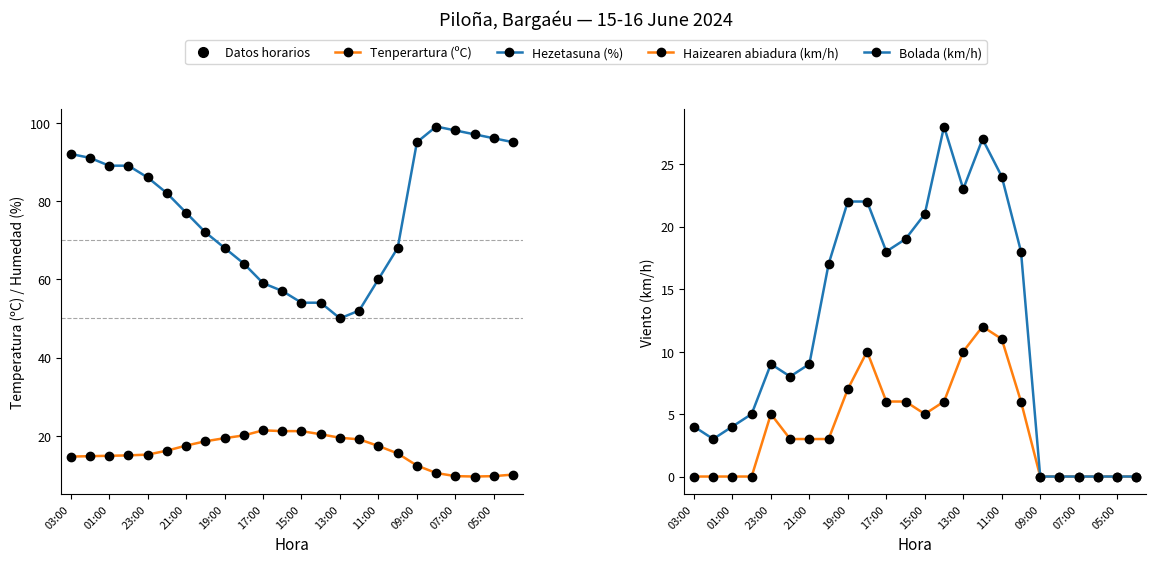

True or false: Haizearen abiadura (km/h) and Bolada (km/h) cross at least once.

False